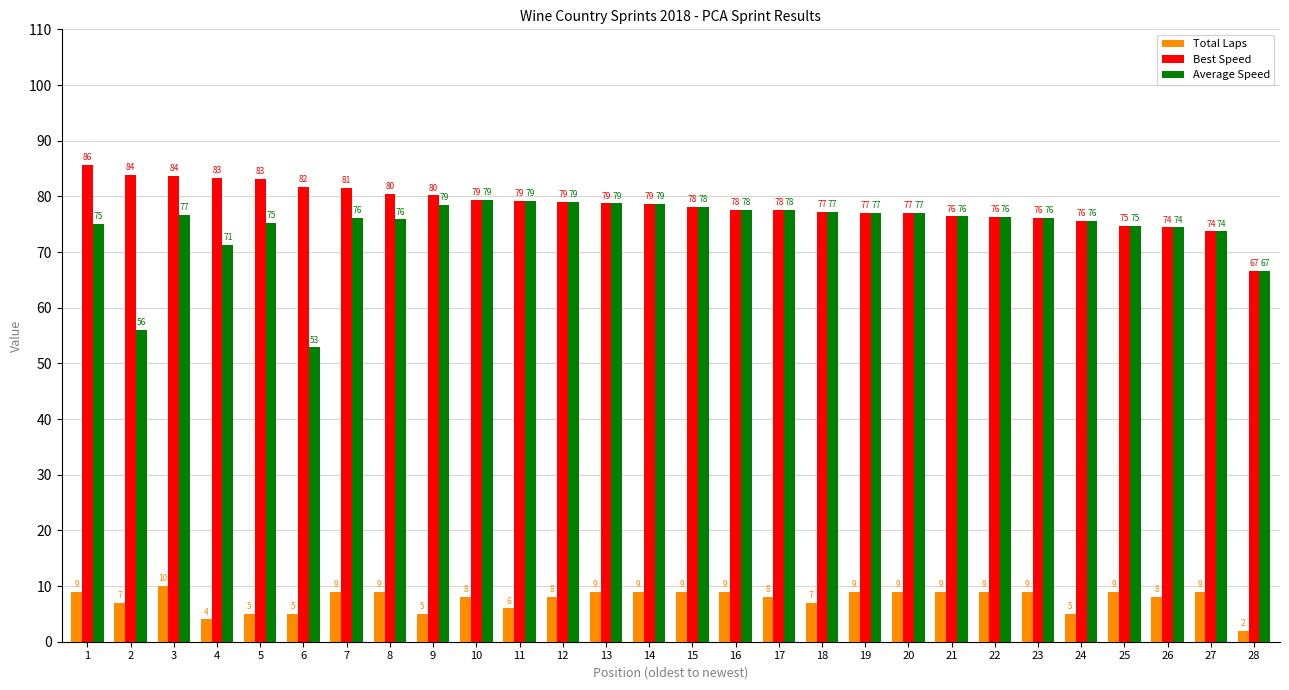

At which category is the sum across all series the highest?

3